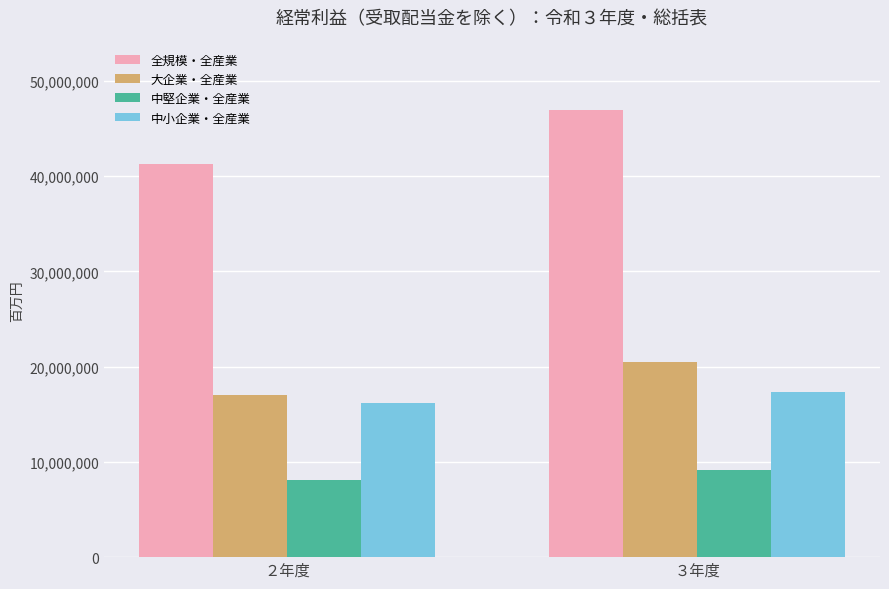

What position from the left is ２年度?

1